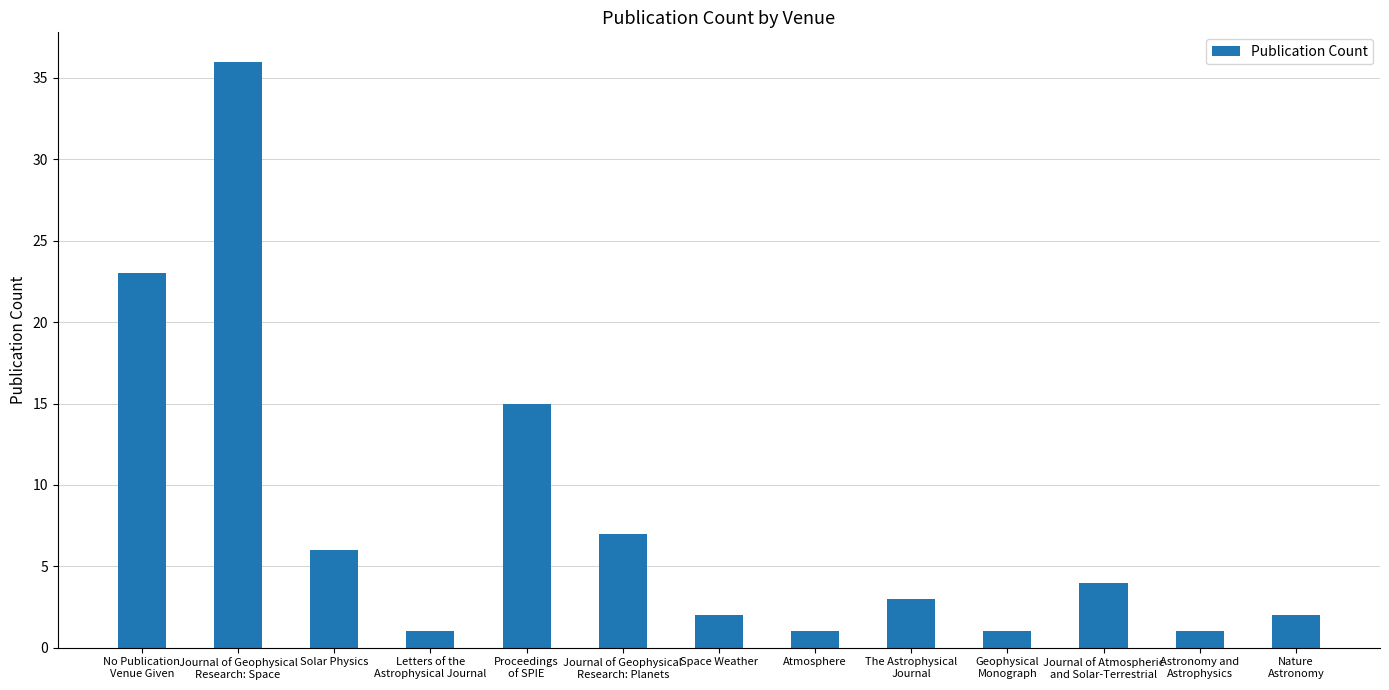

What is the sum of the values at The Astrophysical
Journal and No Publication
Venue Given?

26